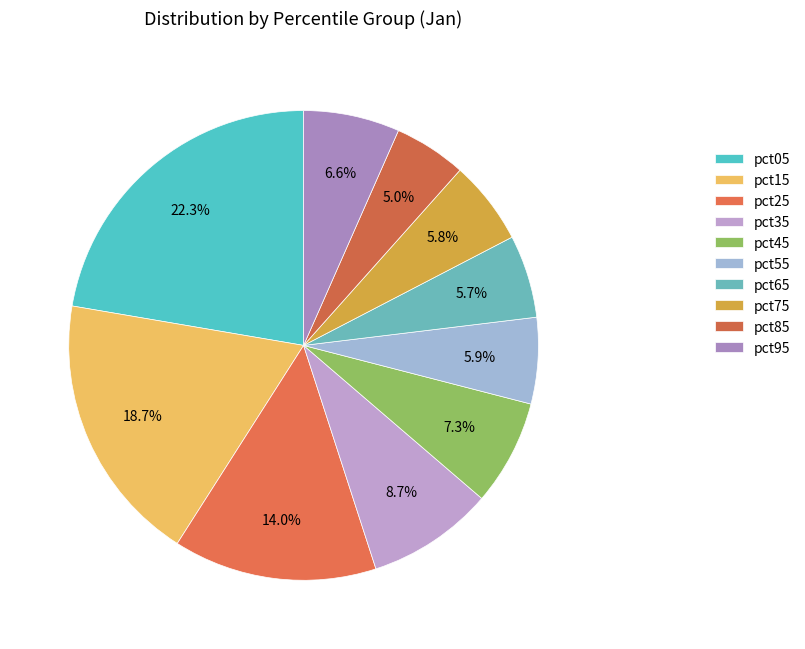

How many segments does this pie chart have?

10